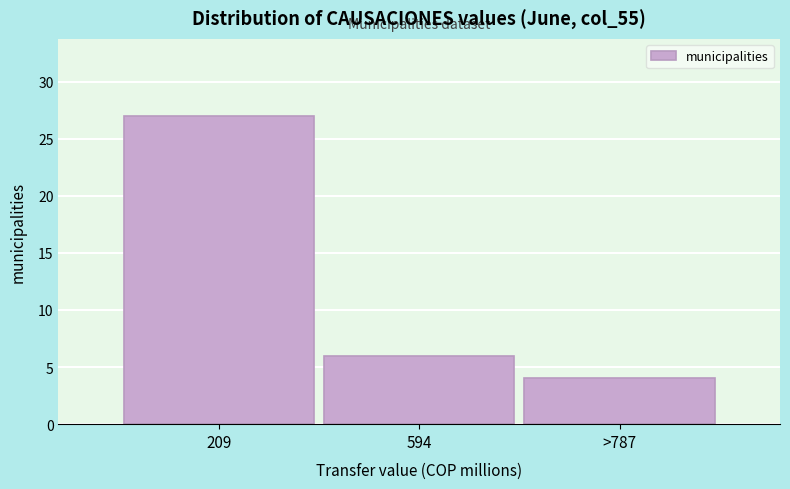

Reading right to left, transcribe all the data shown in this chart.

4	6	27